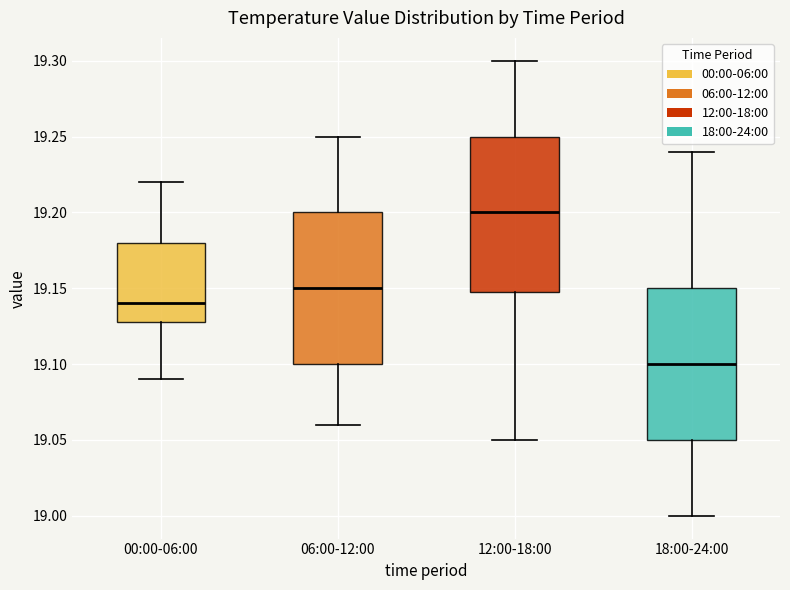

Which box has the lowest median line?

18:00-24:00